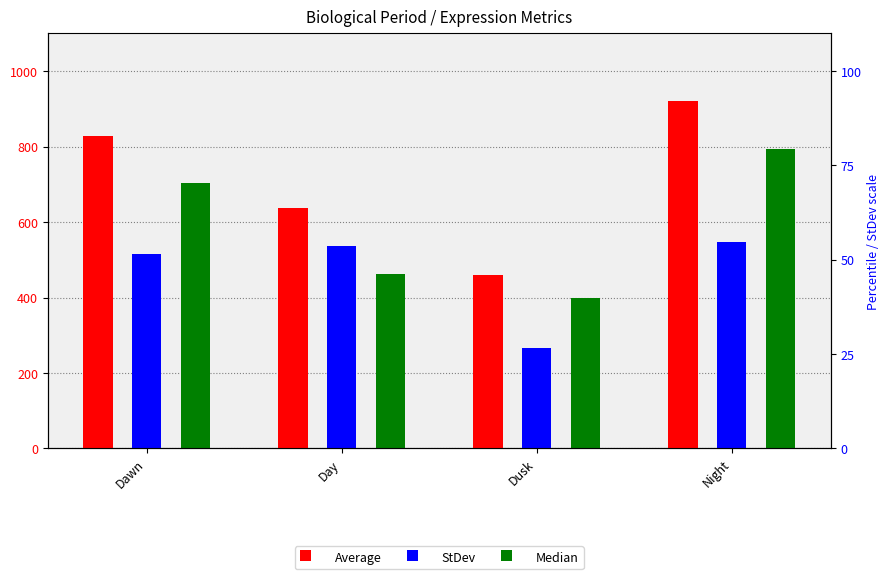

What is the label of the 4th bar from the left?

Night